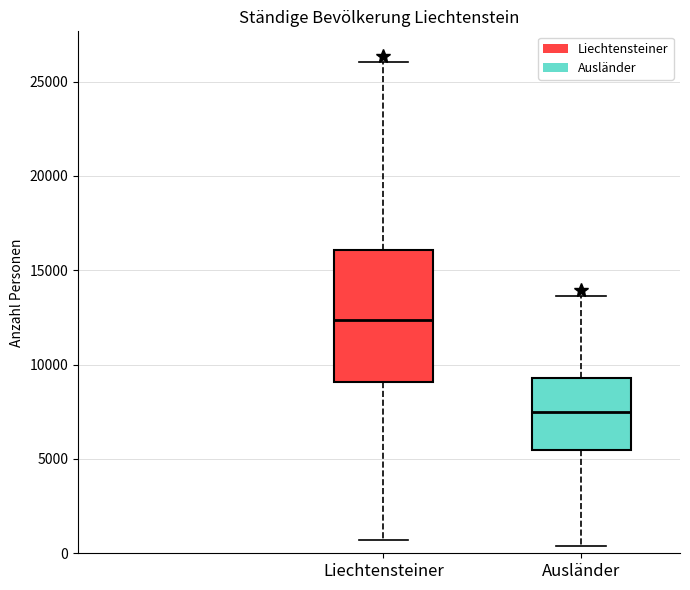

Where is the upper edge of the box for Liechtensteiner on the y-axis? The values are not printed on the chart, so give them approximately, as read against the axis.

16000